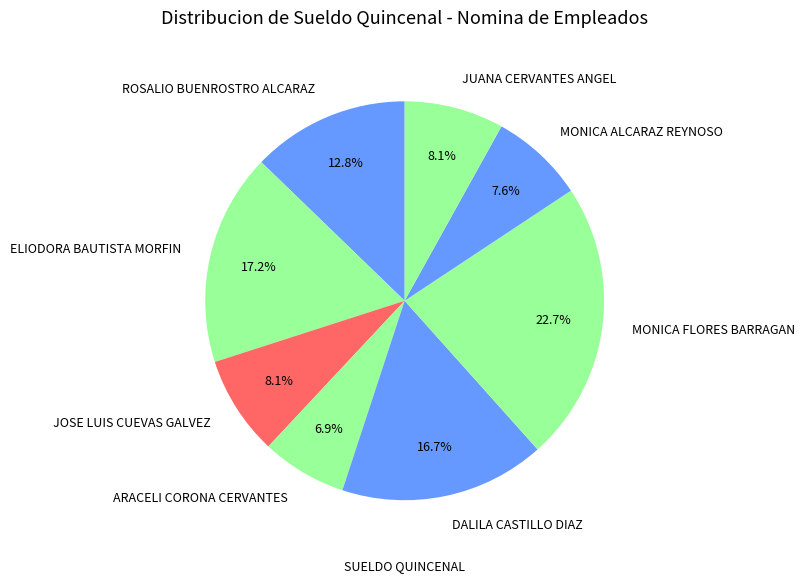

True or false: ROSALIO BUENROSTRO ALCARAZ accounts for 19% of the total.

False